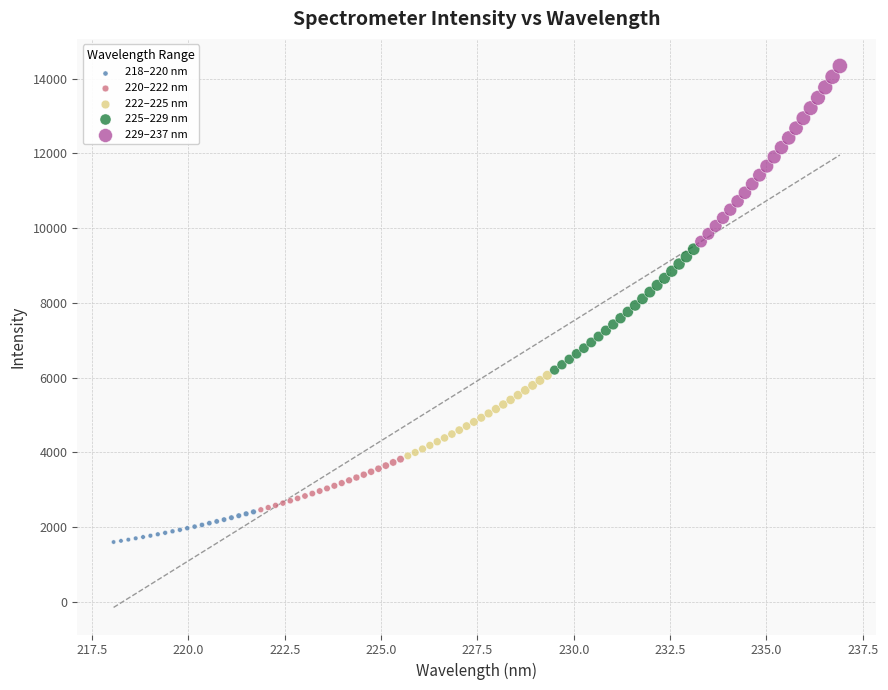

Which series has the largest Y range (max minus min)?

229–237 nm